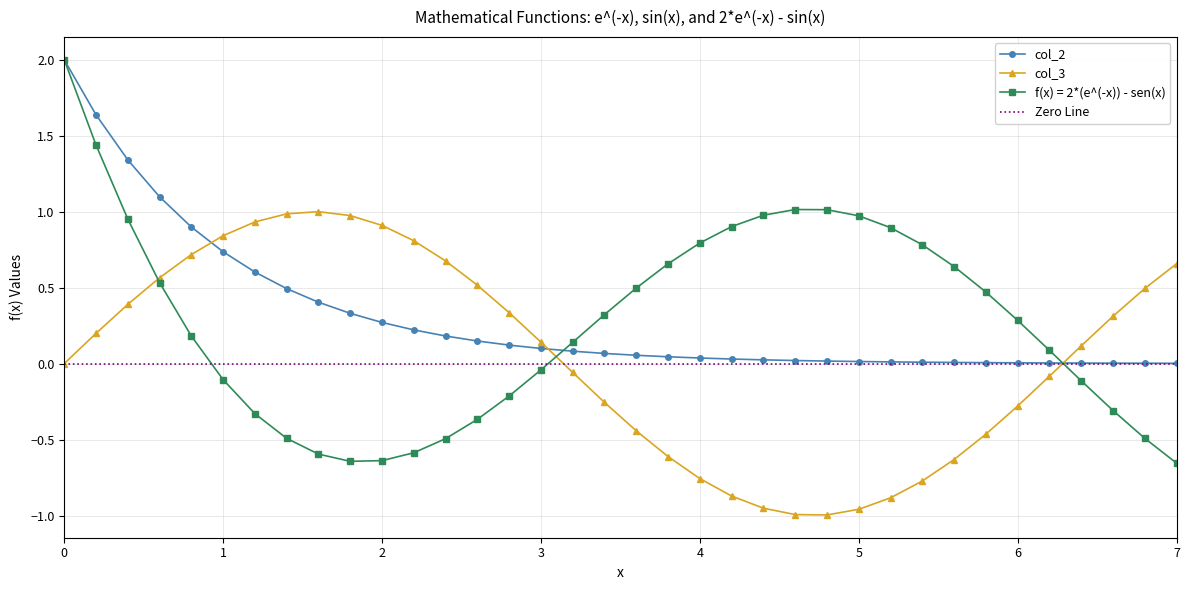

How many data points in f(x) = 2*(e^(-x)) - sen(x) are above 0?

21